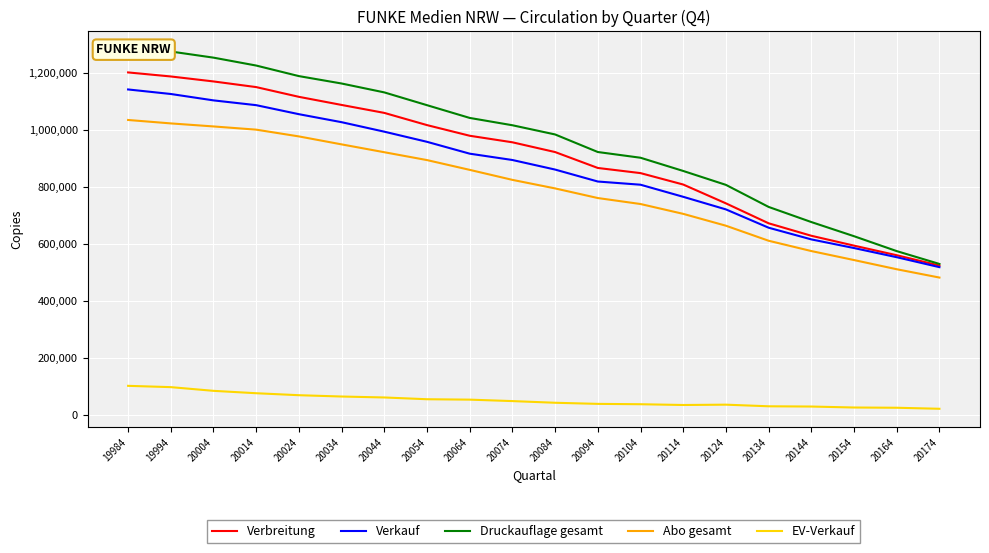

How many values in the Abo gesamt series exceed 824474?

9